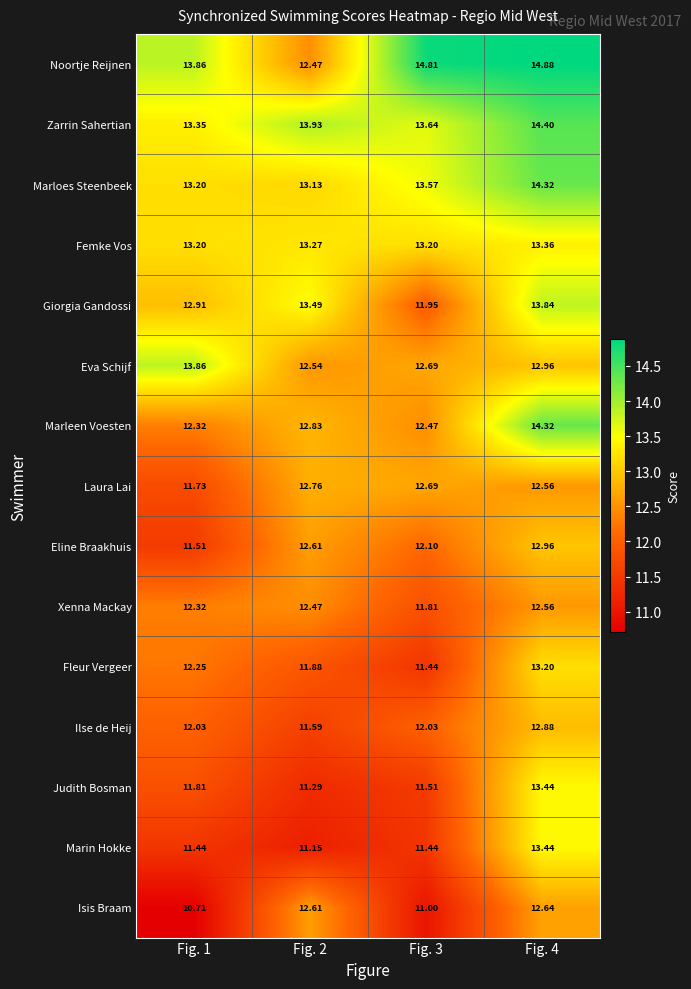

Is the value of Xenna Mackay at Fig. 4 greater than the value of Fleur Vergeer at Fig. 1?

Yes